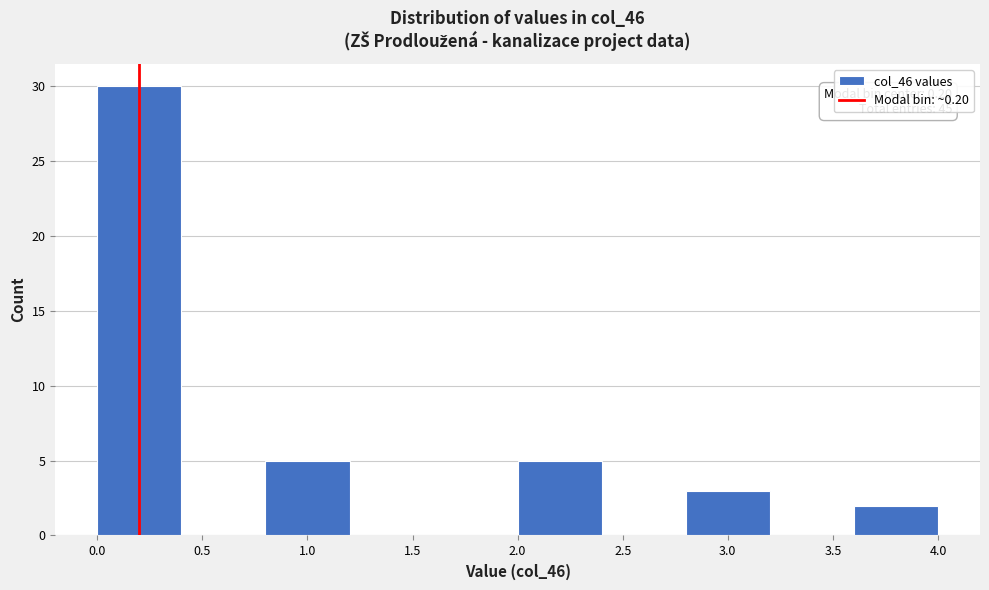

Which range on the x-axis has the tallest bar?

0.0 to 0.4